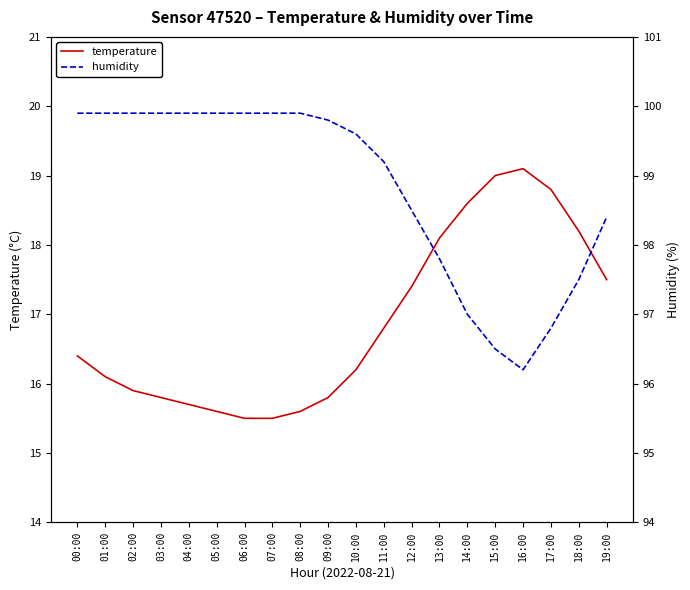

At which label is humidity closest to 98?

13:00